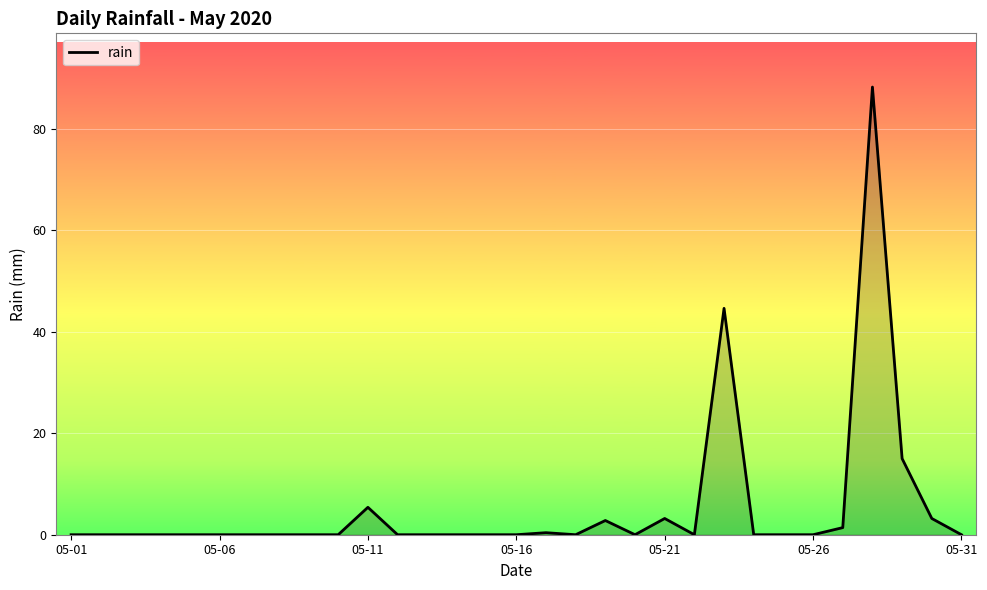

What is the maximum value shown in the chart?

88.2